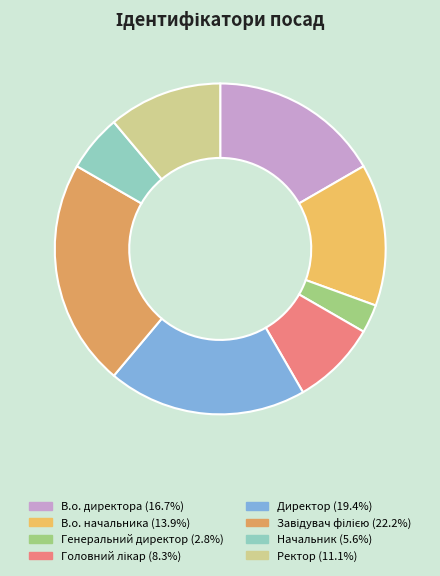

To the nearest percent, what is the combined percentage of В.о. начальника and Начальник?

19%